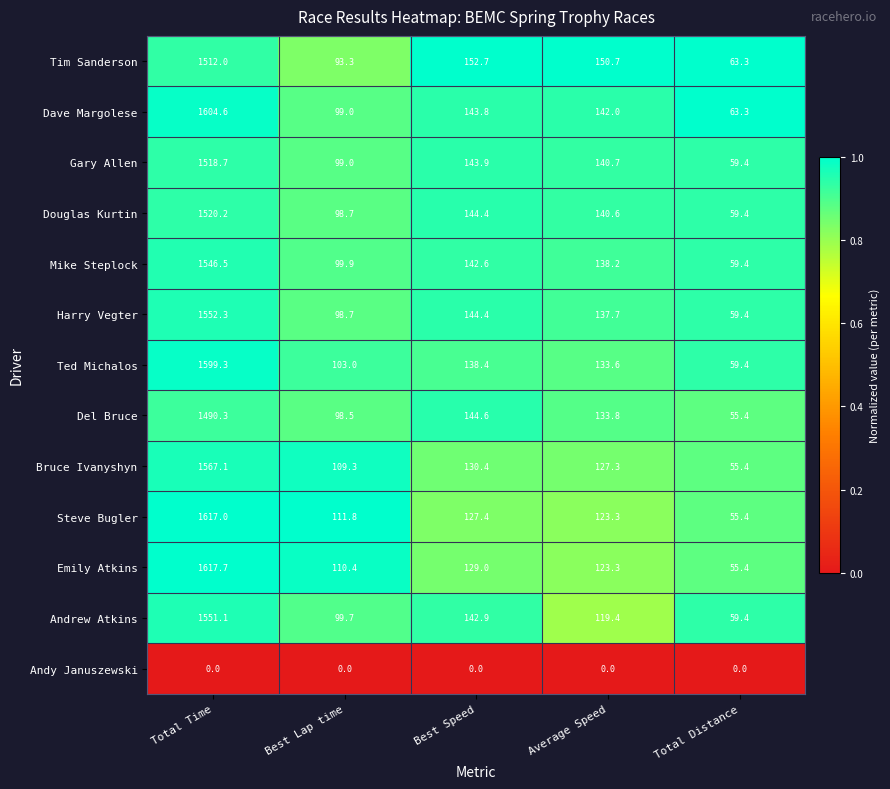

The value of Dave Margolese at Average Speed is 219.0. True or false?

False